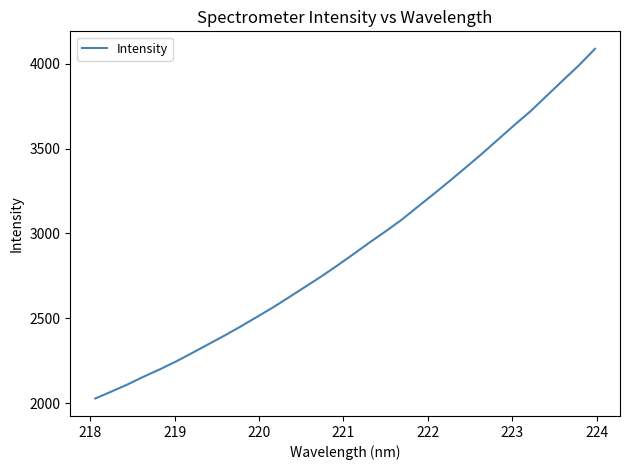

What is the smallest value displayed?

2028.4